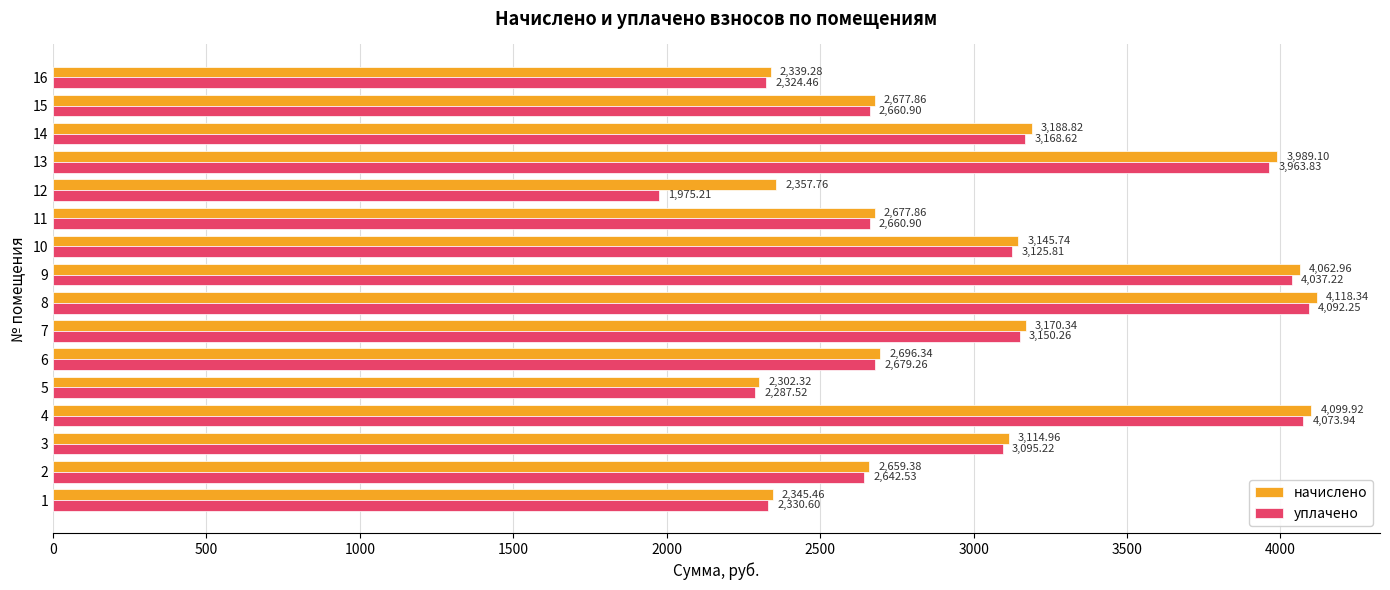

At which category does the chart reach its minimum across all series?

12